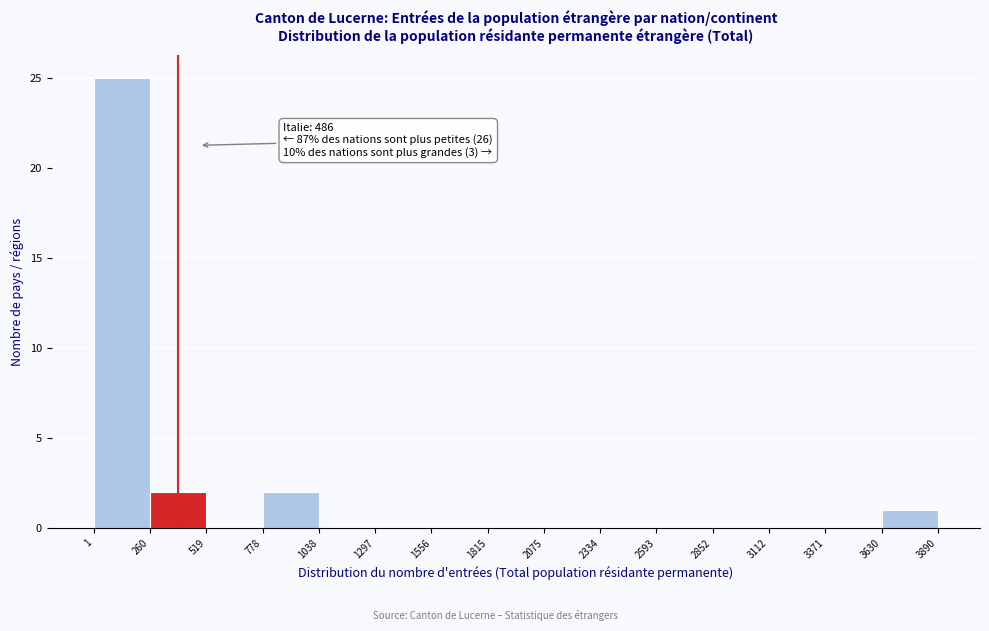

Which range on the x-axis has the tallest bar?

1 to 260